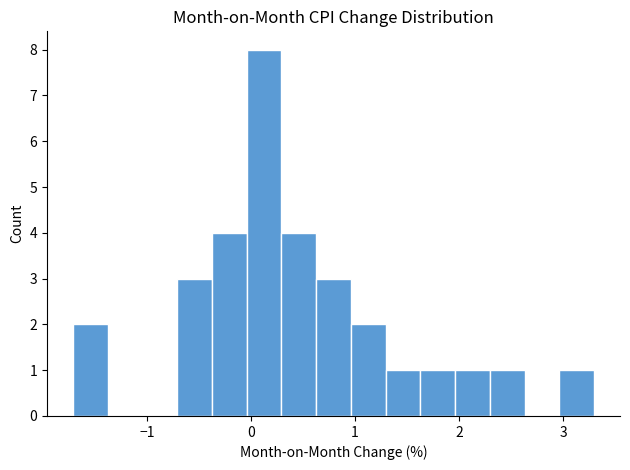

Read against the x-axis, roughly where is the centre of the tallest bar?

0.1